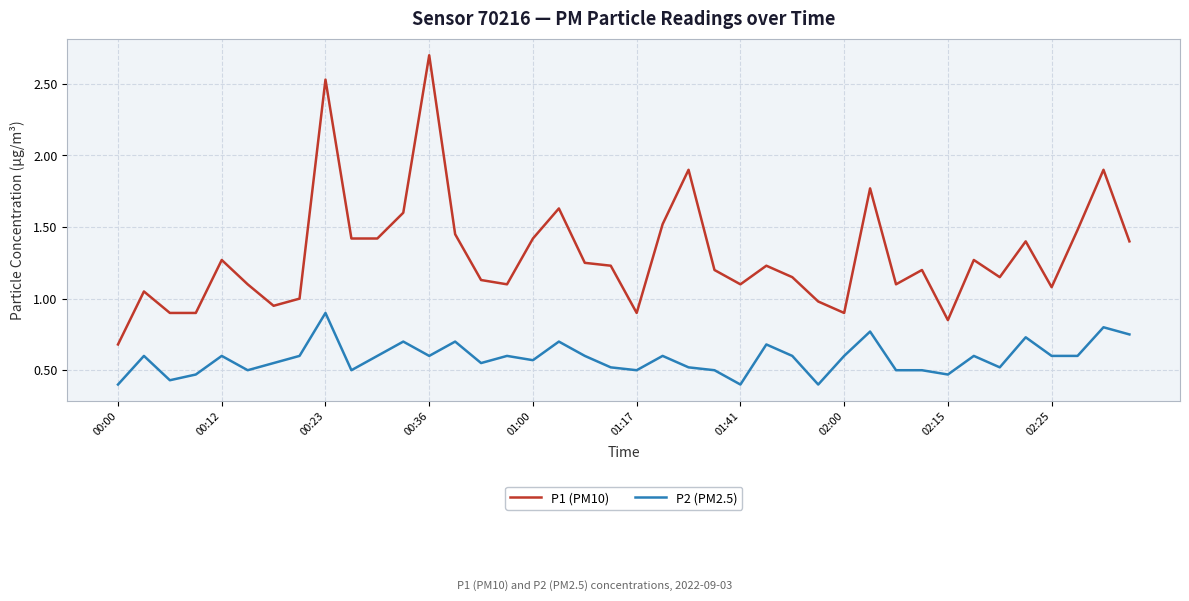

What is the difference between the maximum and minimum values in the P1 (PM10) series?

2.0